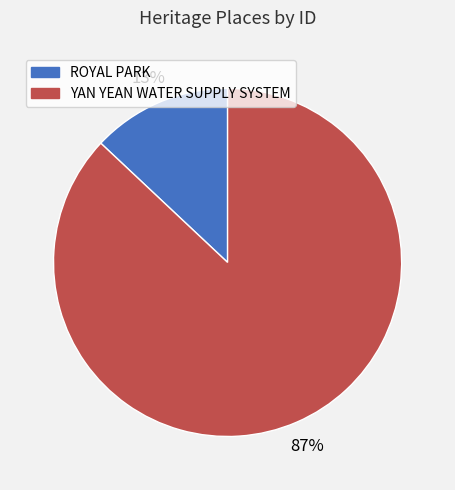

To the nearest percent, what is the difference between the largest and smallest slice percentages?

74%